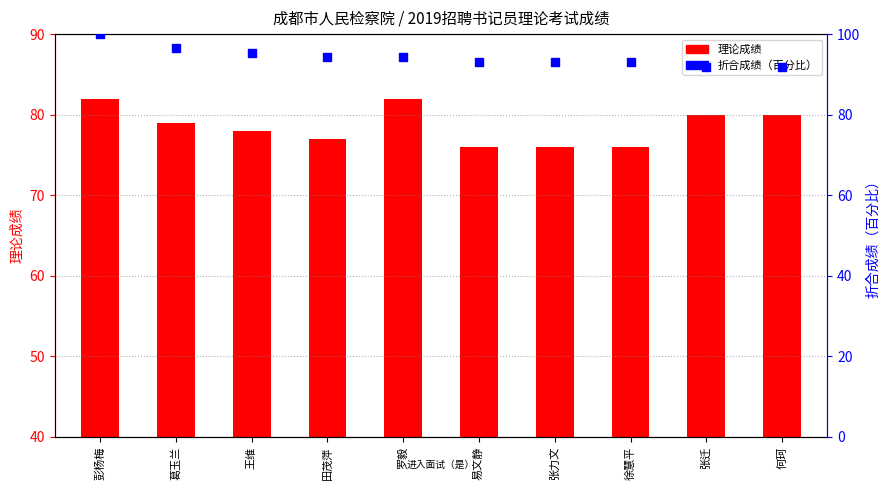

What are all the series names shown in the legend?

理论成绩, 折合成绩(百分比)